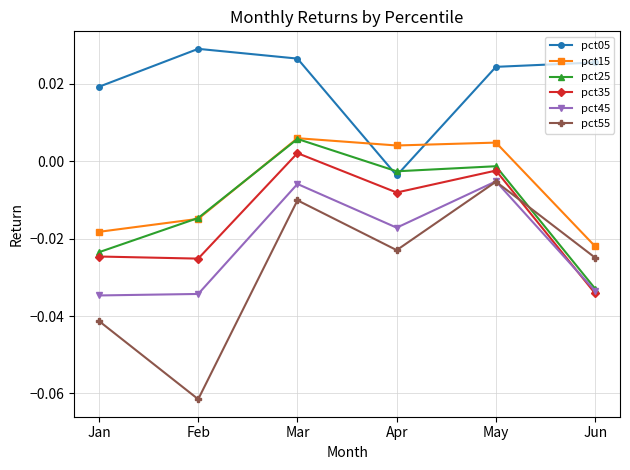

Is the value of pct05 at Feb greater than the value of pct45 at Mar?

Yes